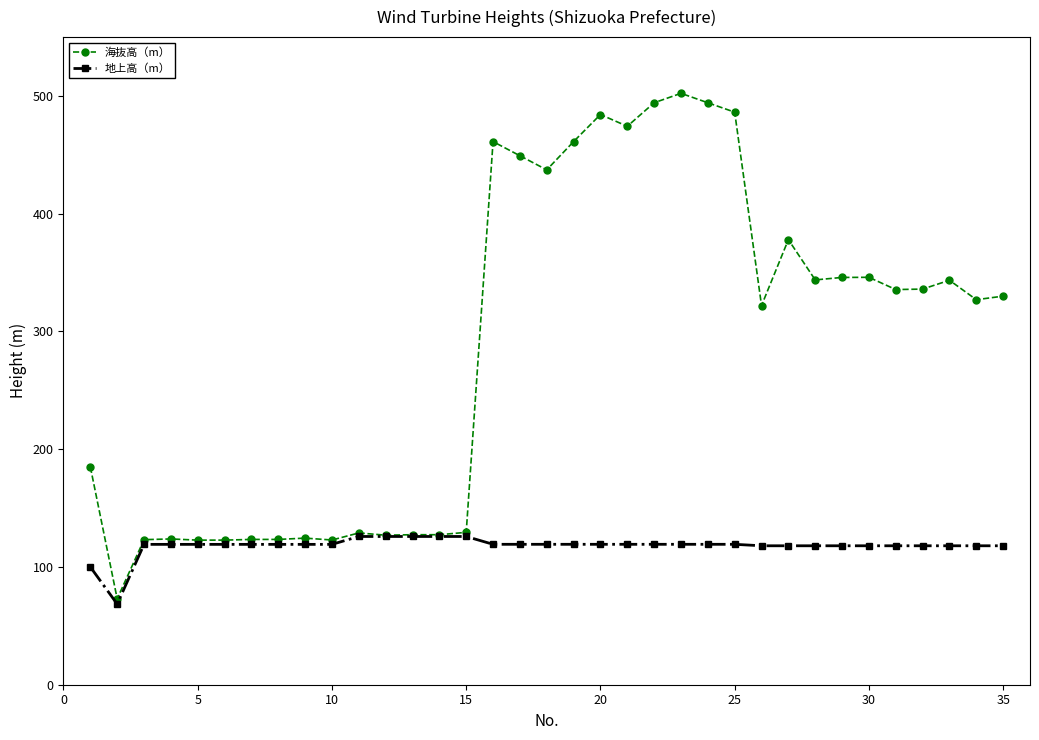

What is the minimum value shown in the chart?

68.5